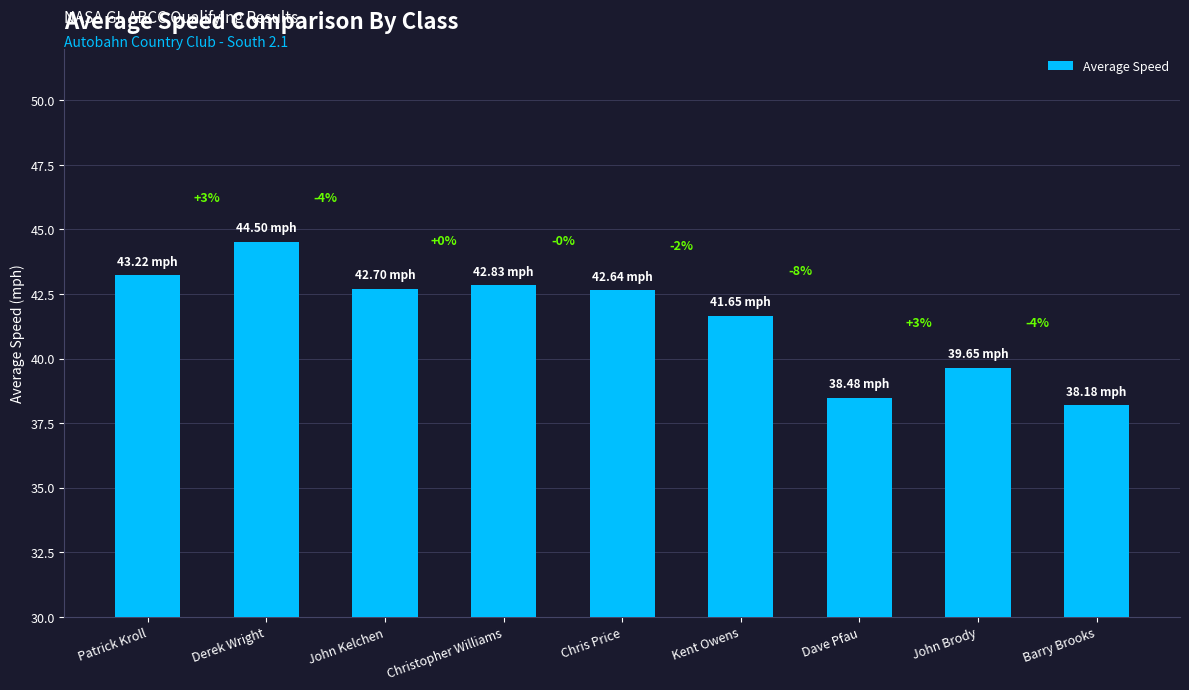

Are the bars horizontal?

No